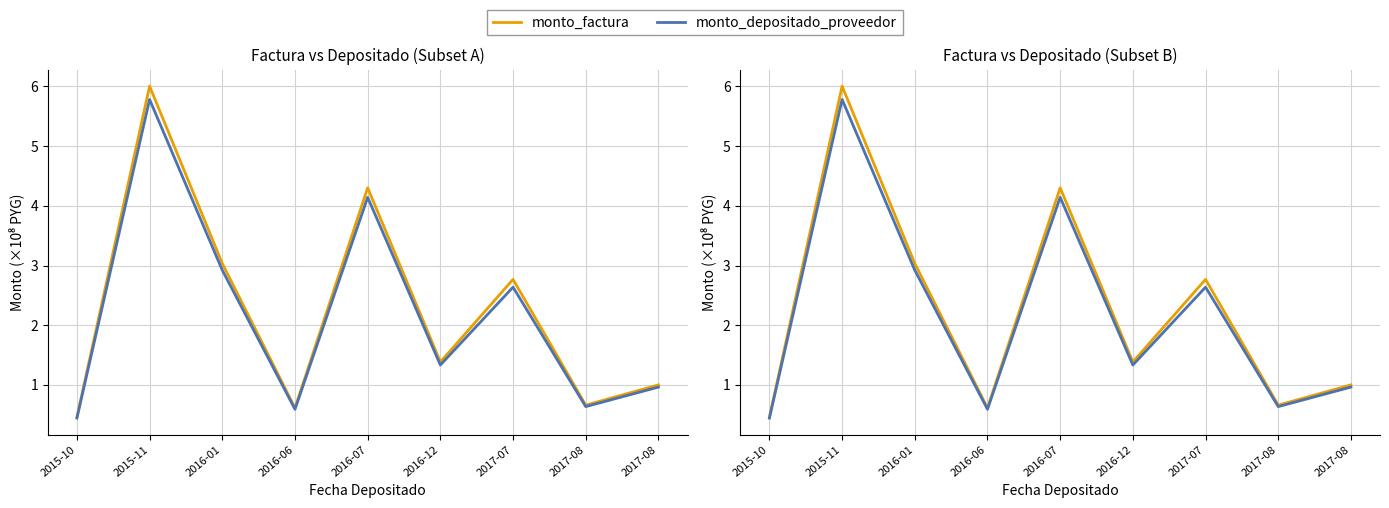

True or false: monto_factura has a value of 0.8 at 2015-10.

False